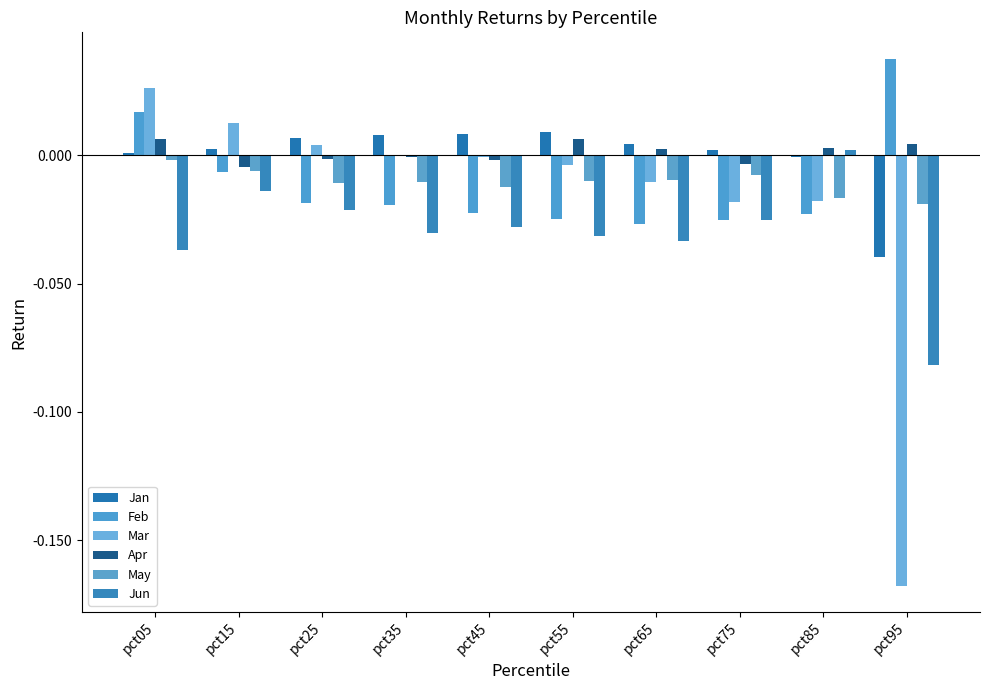

How many groups of bars are there?

10